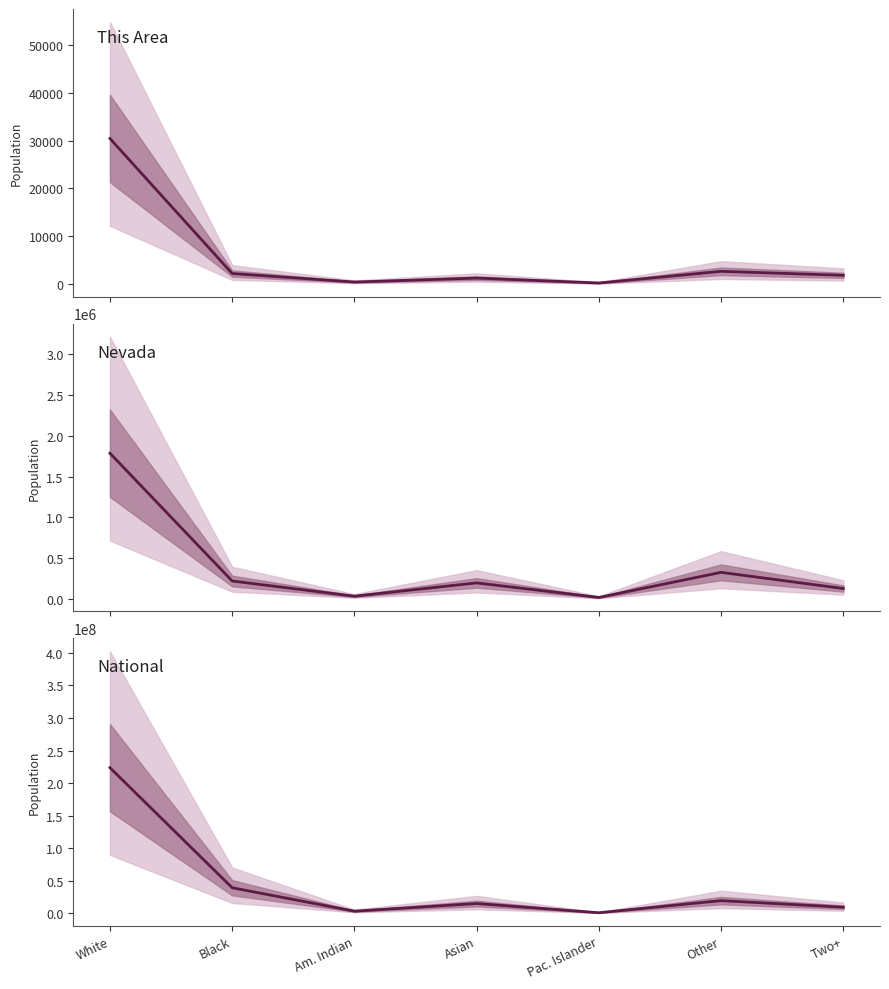

Rank the series at Two+ from lowest to highest value.

This Area, Nevada, National